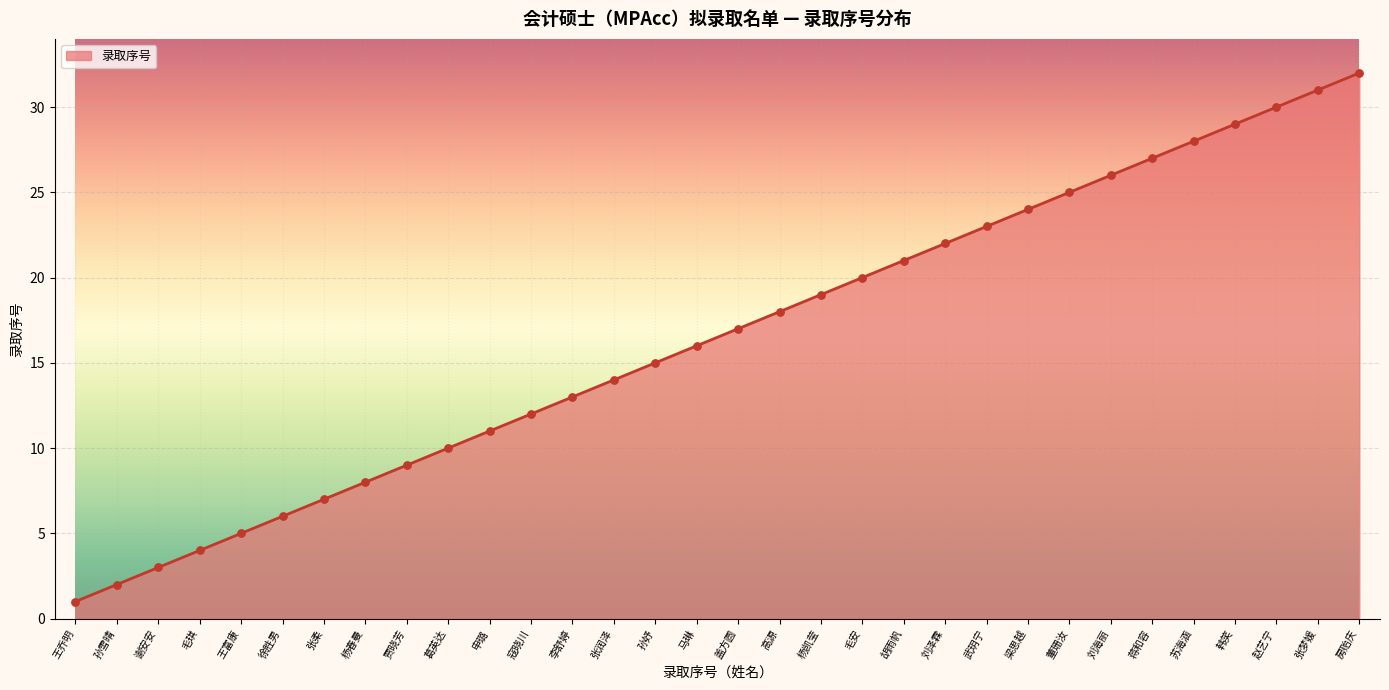

Approximately how many times larger is the value at 杨凯莹 compared to 李舒婷?

1.5